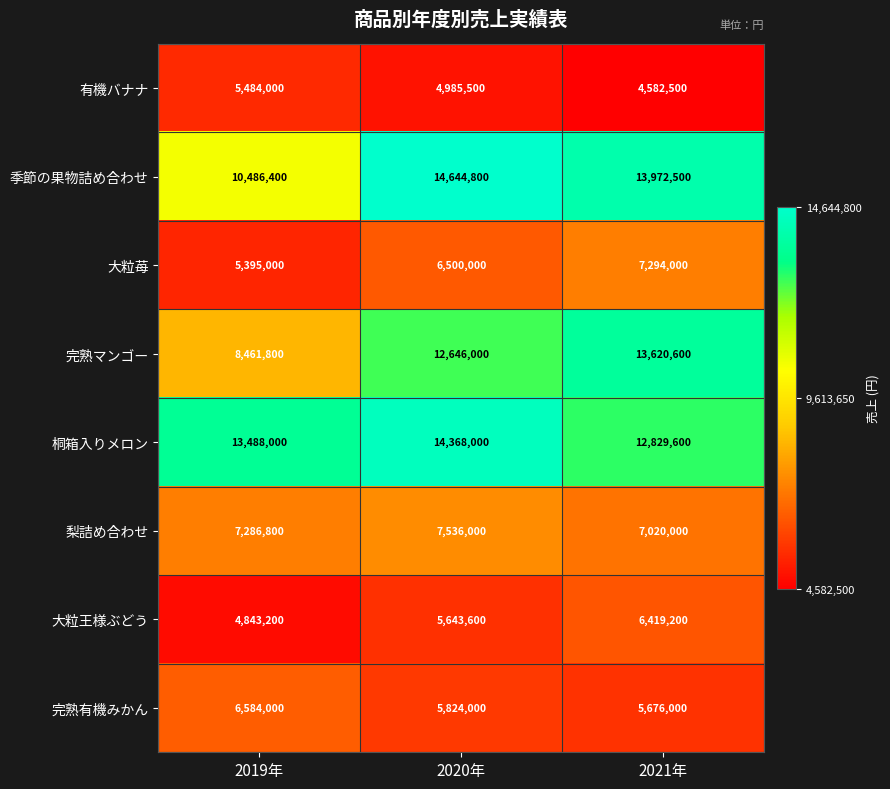

Which series has the largest total across all categories?

桐箱入りメロン